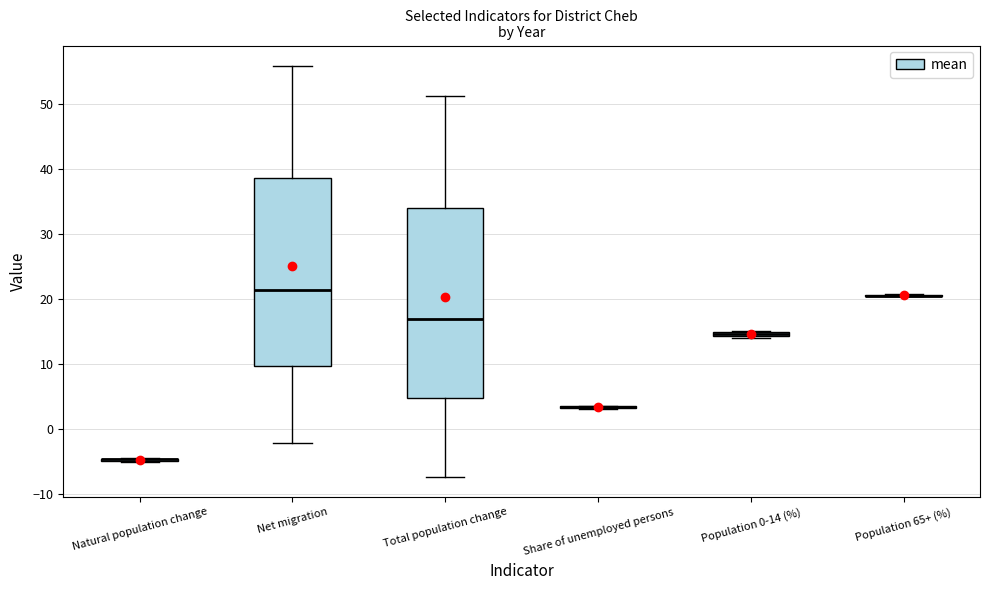

Where does the lower whisker of the box for Total population change end on the y-axis? The values are not printed on the chart, so give them approximately, as read against the axis.

-7